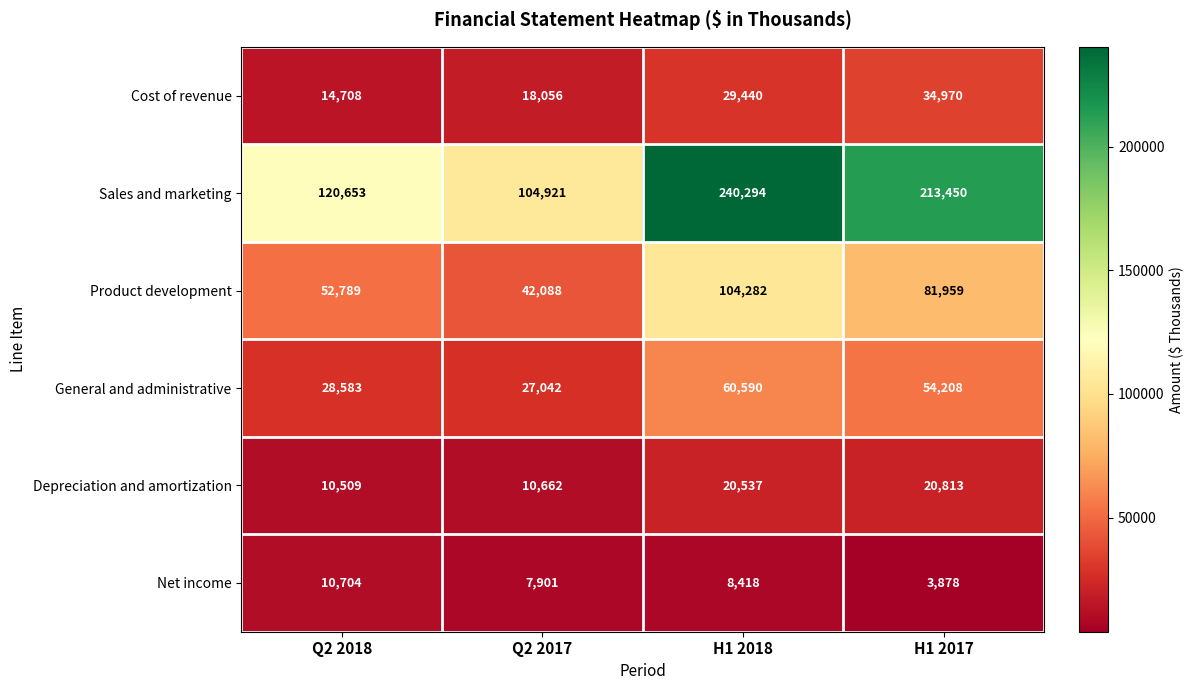

Reading left to right, what are all the values shown in this chart?

Cost of revenue: 14708	18056	29440	34970
Sales and marketing: 120653	104921	240294	213450
Product development: 52789	42088	104282	81959
General and administrative: 28583	27042	60590	54208
Depreciation and amortization: 10509	10662	20537	20813
Net income: 10704	7901	8418	3878